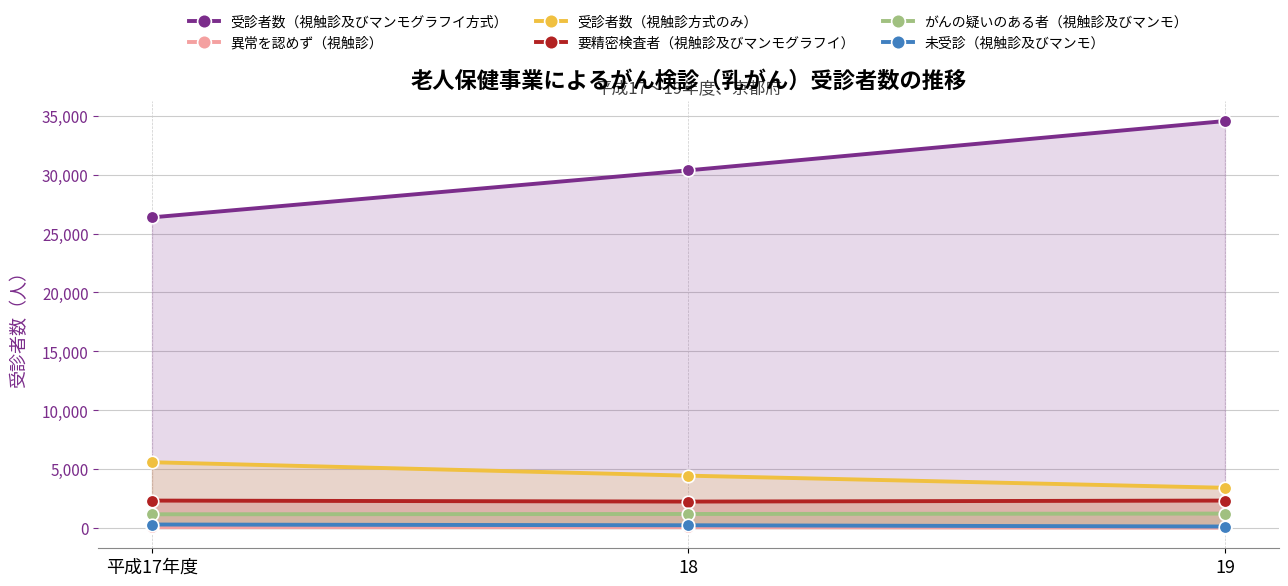

Reading left to right, transcribe all the data shown in this chart.

受診者数（視触診及びマンモグラフイ方式）: 26374	30368	34554
異常を認めず（視触診）: 73	71	25
受診者数（視触診方式のみ）: 5579	4439	3409
要精密検査者（視触診及びマンモグラフイ）: 2322	2238	2323
がんの疑いのある者（視触診及びマンモ）: 1159	1185	1219
未受診（視触診及びマンモ）: 289	226	120